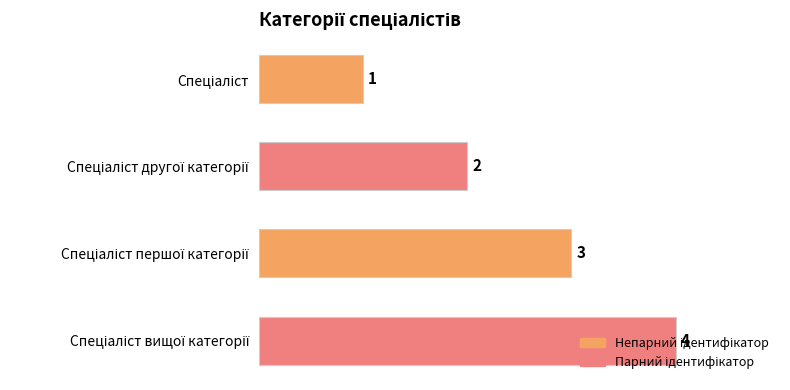

What is the sum of all values?

10